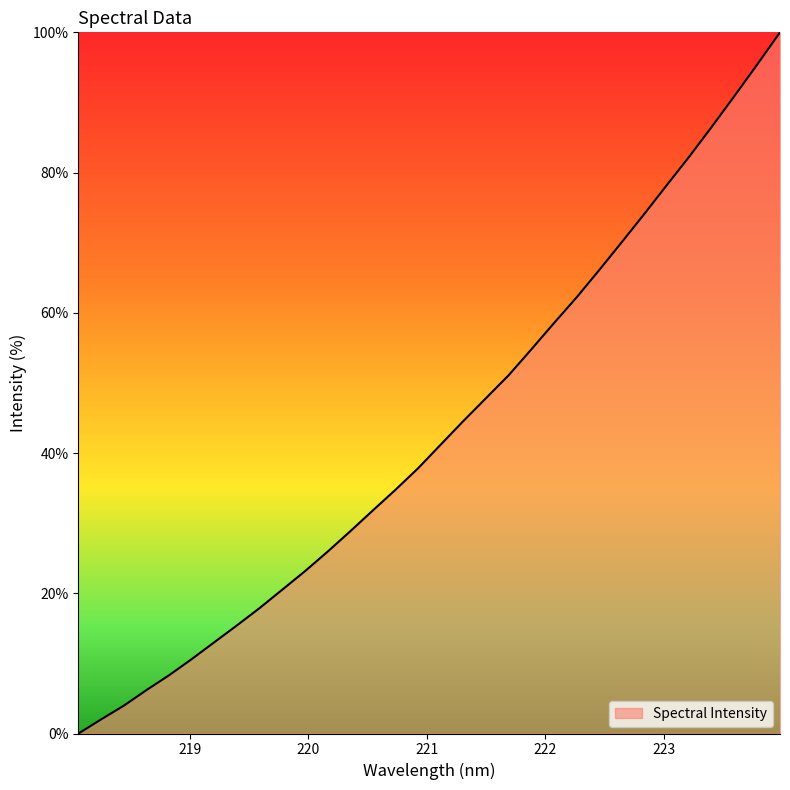

What is the difference between the maximum and minimum values?

100.0